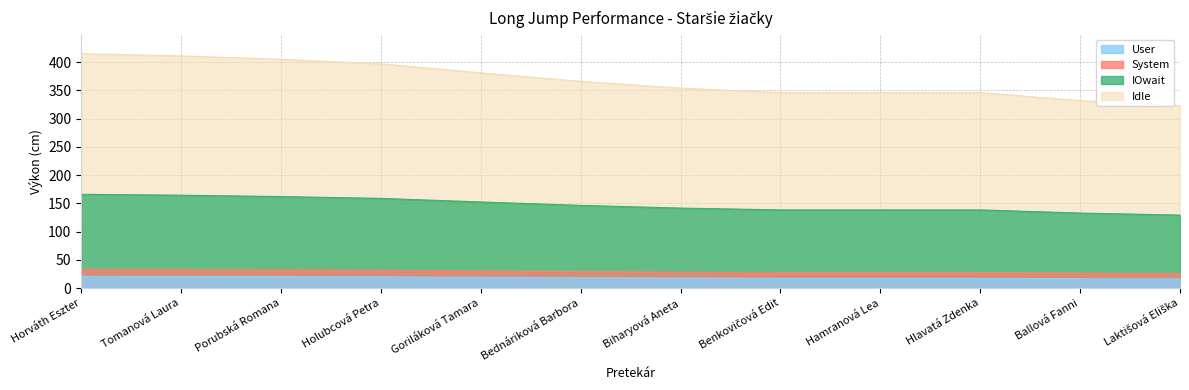

Reading left to right, extract all data points from this chart.

415	411	405	397	381	366	354	346	346	346	332	323